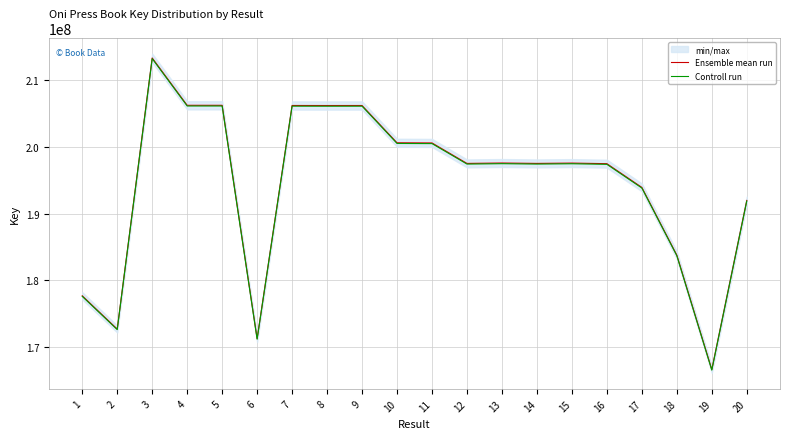

Reading left to right, what are all the values shown in this chart?

Ensemble mean run: 177696998.0	172723198.0	213287236.0	206203316.0	206202014.0	171290927.0	206176142.0	206169891.0	206173528.0	200594259.0	200571448.0	197506641.0	197566871.0	197507519.0	197555836.0	197469115.0	193918492.0	183786705.0	166659347.0	191967887.0
Controll run: 177608149.5	172636836.4	213180592.4	206100214.3	206098913.0	171205281.5	206073053.9	206066806.1	206070441.2	200493961.9	200471162.3	197407887.7	197468087.6	197408765.2	197457058.1	197370380.4	193821532.8	183694811.6	166576017.3	191871903.1